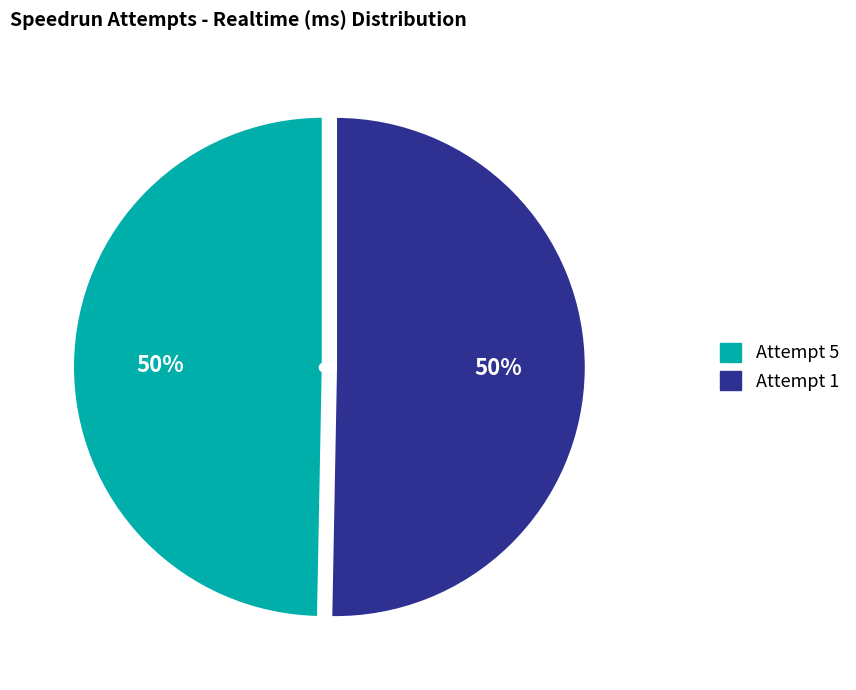

True or false: Attempt 5 accounts for 50% of the total.

True